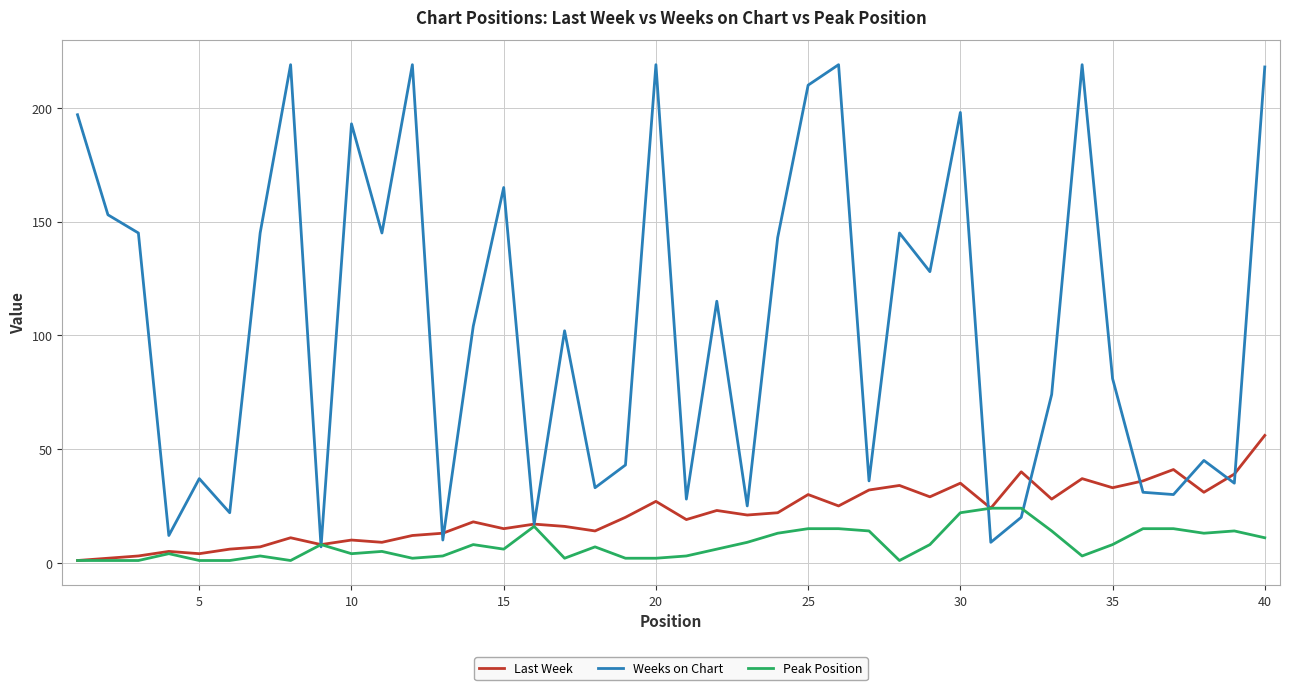

Which series has the widest spread of values?

Weeks on Chart